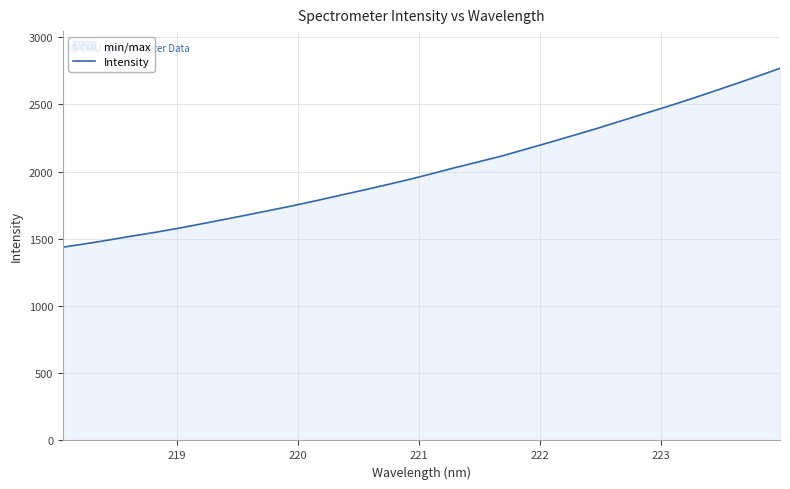

What is the minimum value shown in the chart?

1437.4